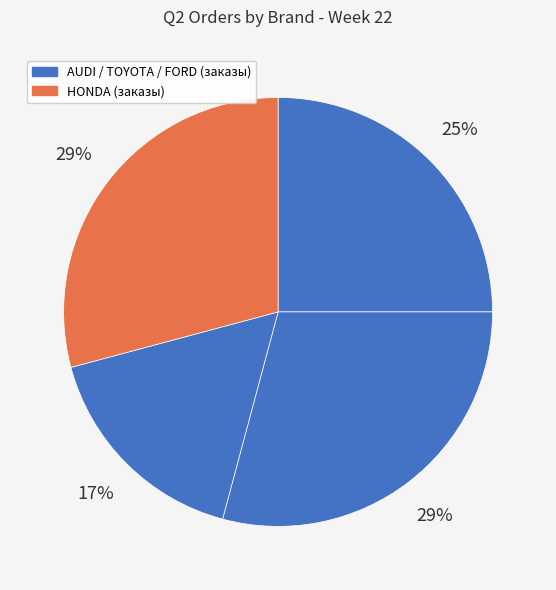

Count the number of slices in the pie.

4